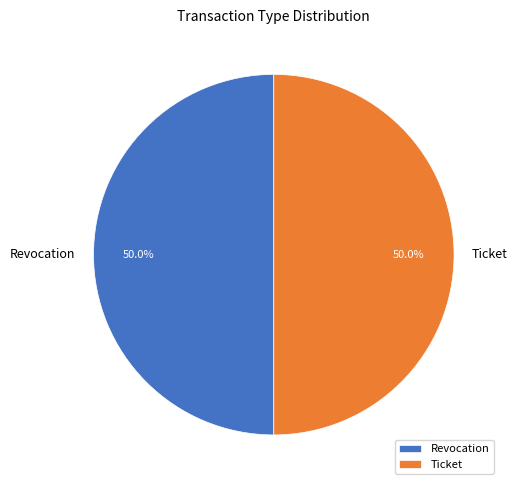

How many segments does this pie chart have?

2